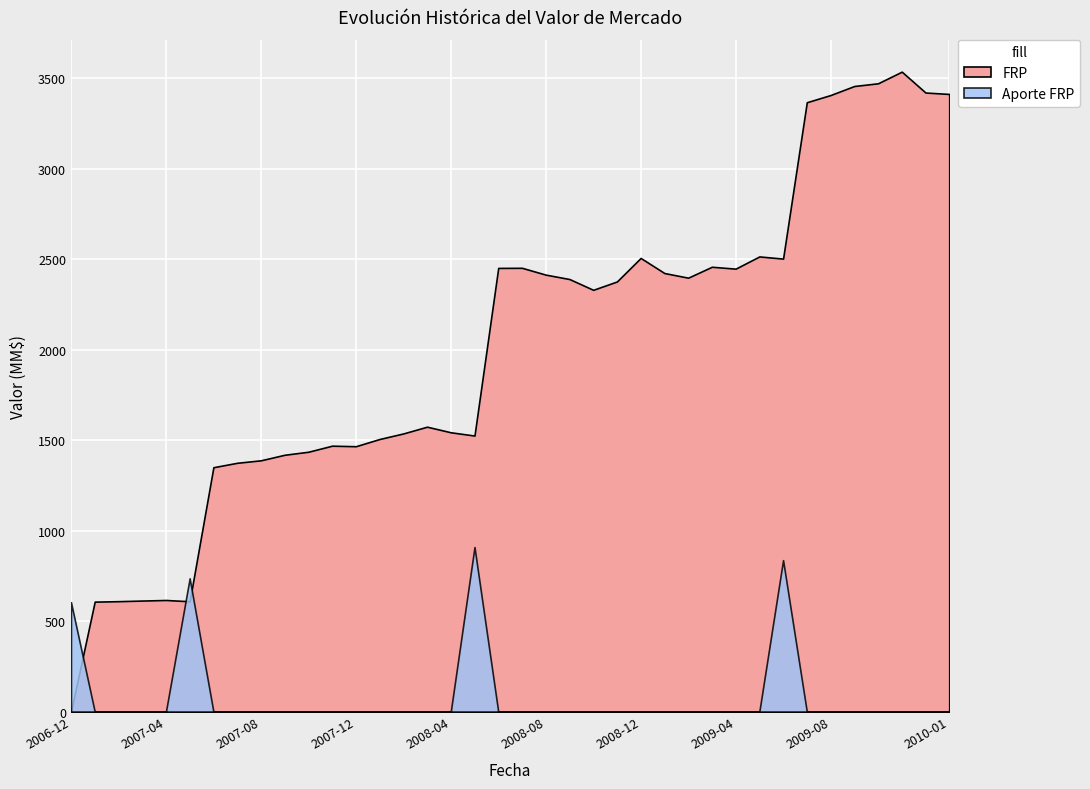

At which label does FRP first exceed 2376?

2008-06